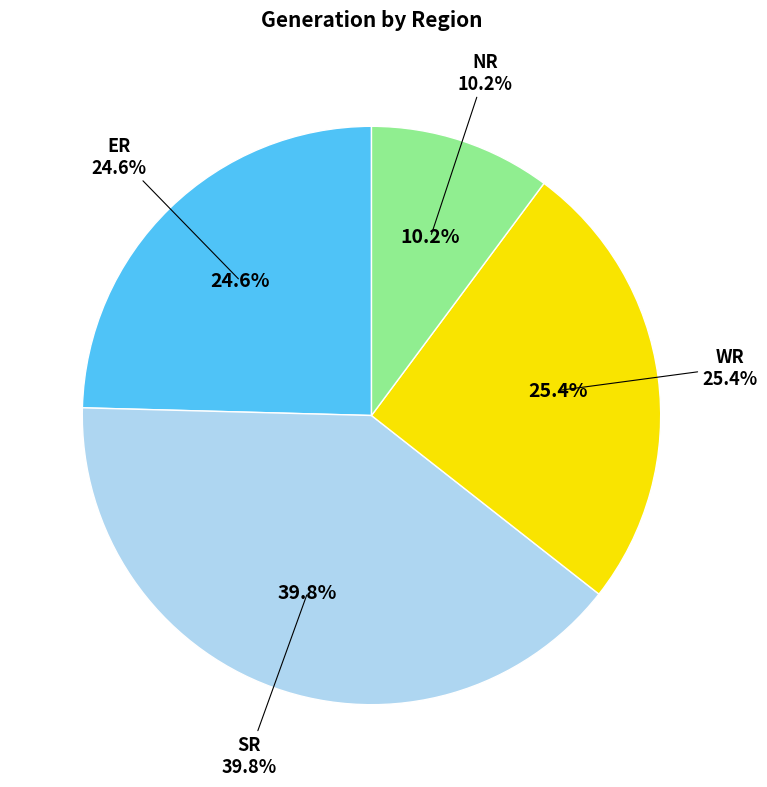

Approximately how many times larger is the value at WR compared to SR?

0.6